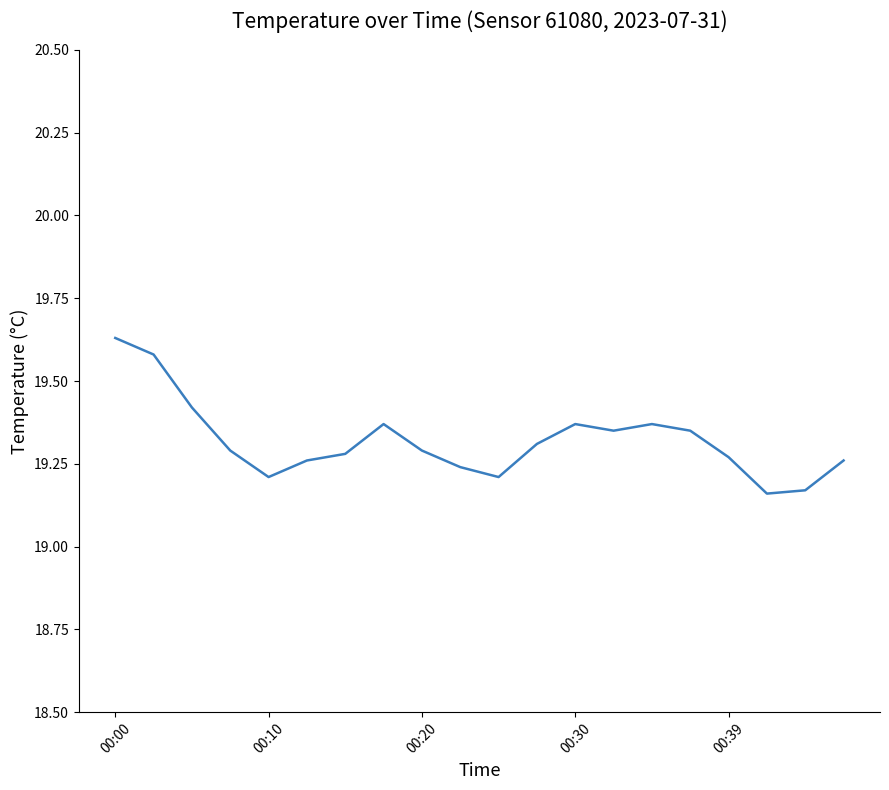

What is the difference between the maximum and minimum values?

0.5